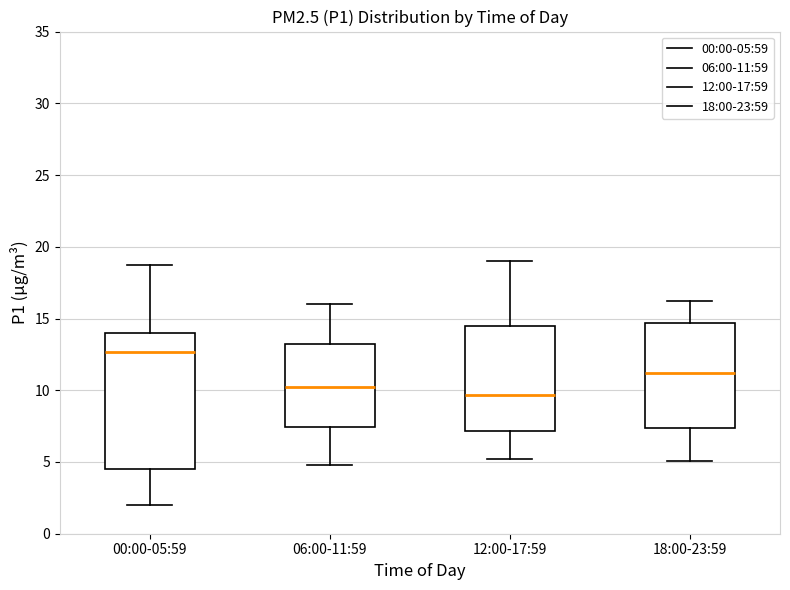

Reading left to right, read every box against the y-axis: the position of its median line, the range the box covers, and the ends of its whiskers. The values are not printed on the chart, so give them approximately, as read against the axis.

00:00-05:59: median 12.5, box 4.5 to 14.0, whiskers 2.0 to 18.5
06:00-11:59: median 10.0, box 7.5 to 13.5, whiskers 5.0 to 16.0
12:00-17:59: median 9.5, box 7.0 to 14.5, whiskers 5.0 to 19.0
18:00-23:59: median 11.0, box 7.5 to 14.5, whiskers 5.0 to 16.0